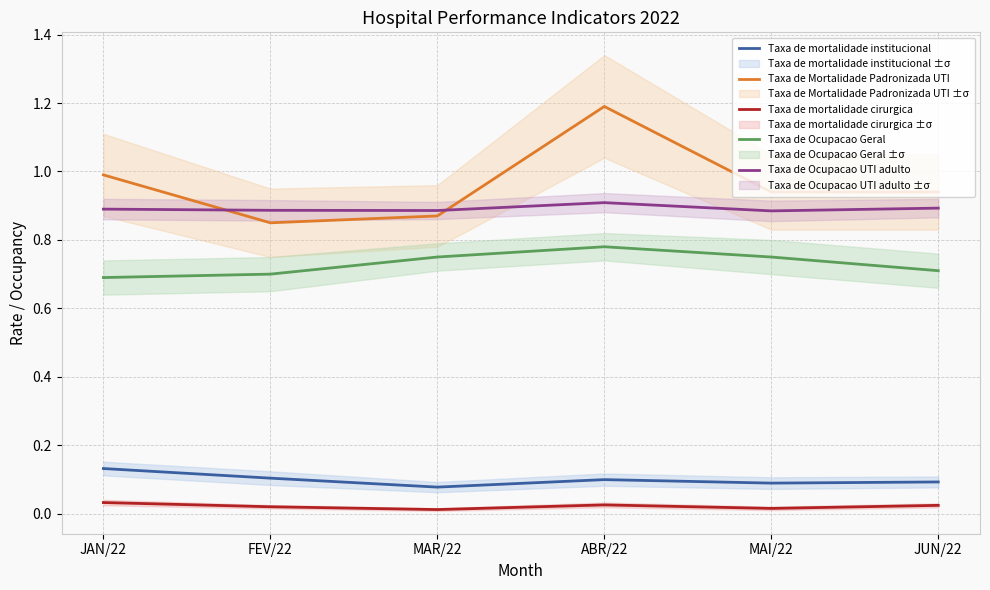

What are all the series names shown in the legend?

Taxa de mortalidade institucional, Taxa de Mortalidade Padronizada UTI, Taxa de mortalidade cirurgica, Taxa de Ocupacao Geral, Taxa de Ocupacao UTI adulto